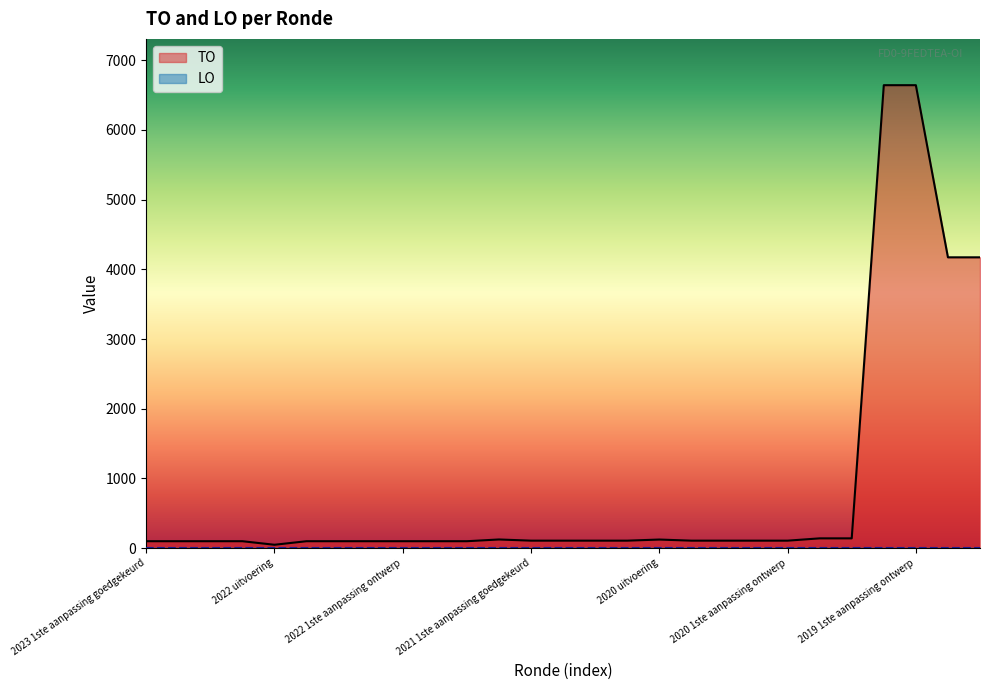

Which label corresponds to the largest value in the chart?

2019 1ste aanpassing goedgekeurd